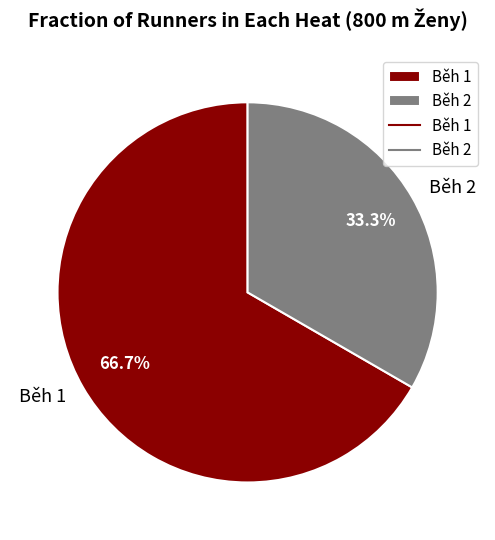

What is the largest slice in the pie chart?

Běh 1